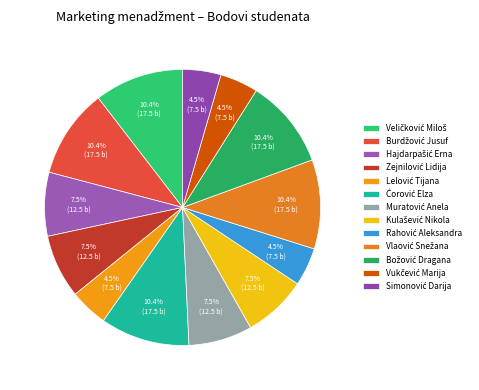

Does Veličković Miloš represent more than half of the total?

No